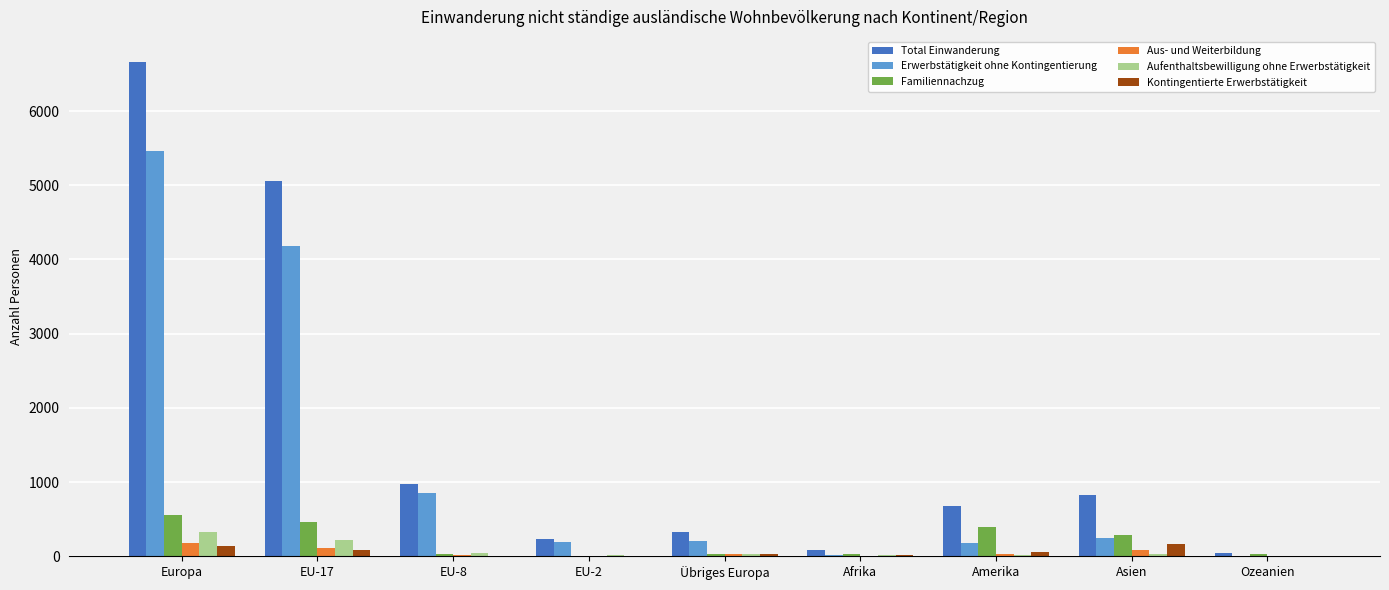

What is the total value across all series at Europa?

13330